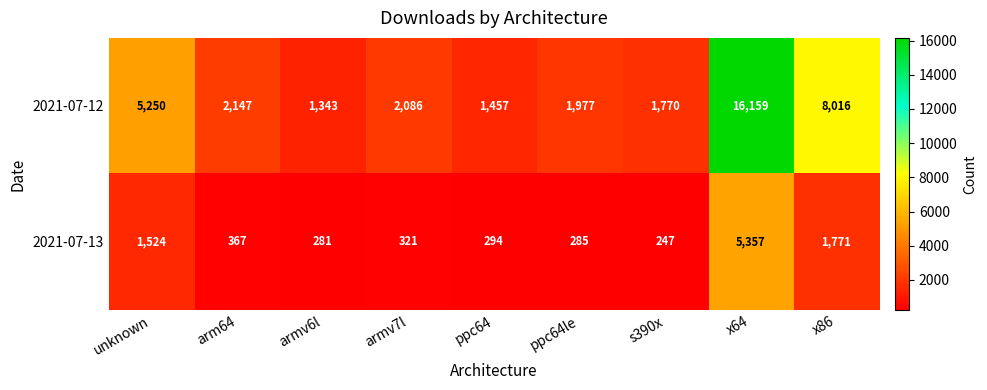

Where does the 2021-07-13 series first go above 321?

unknown